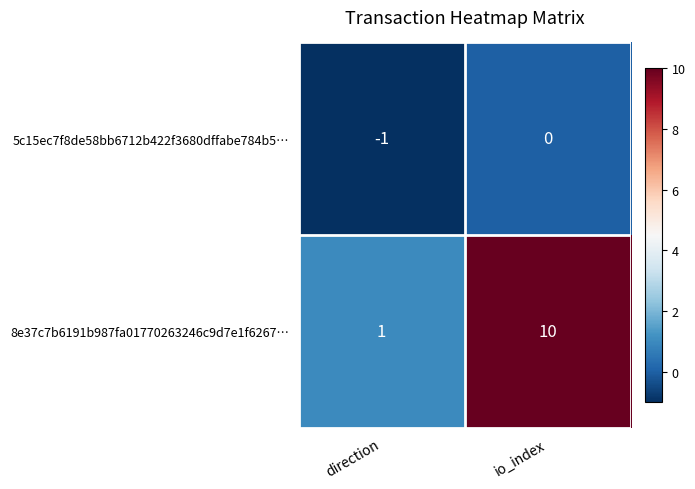

How many series are shown in this chart?

2